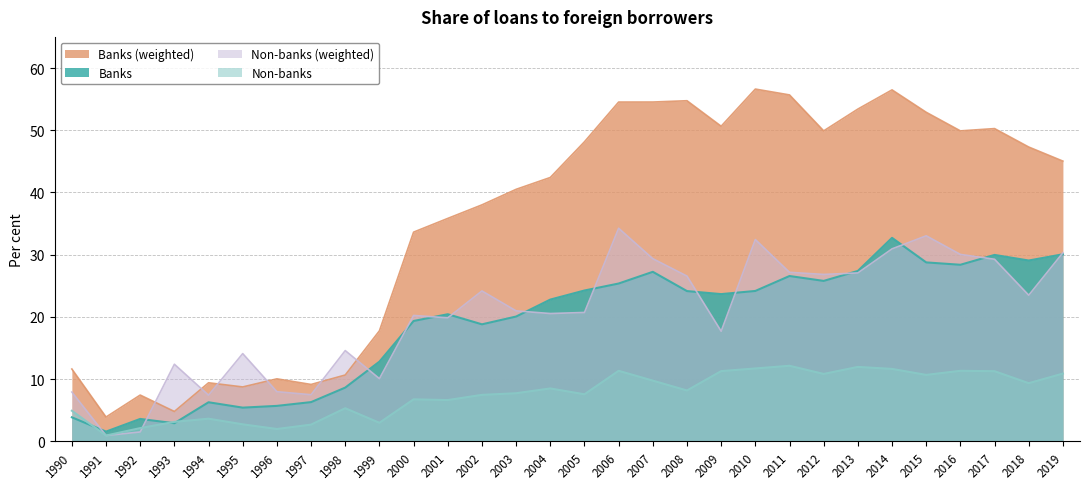

In Banks (weighted), how many points are lower than both neighbors (excluding endpoints)?

7